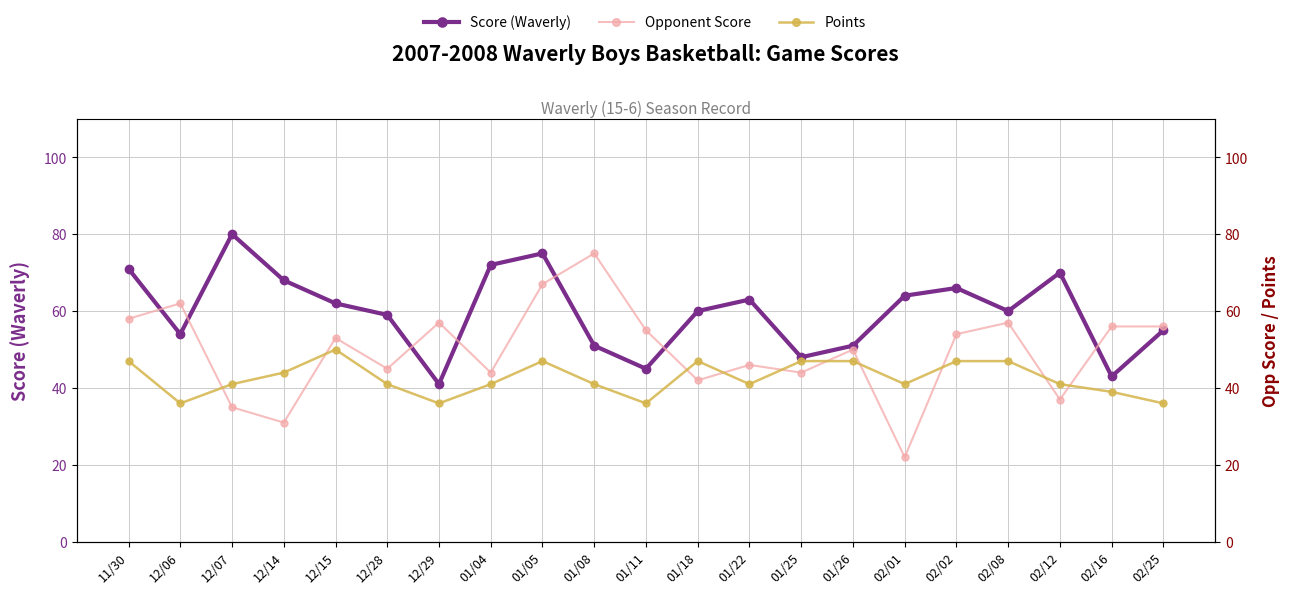

True or false: Opponent Score has a value of 56 at 02/25.

True